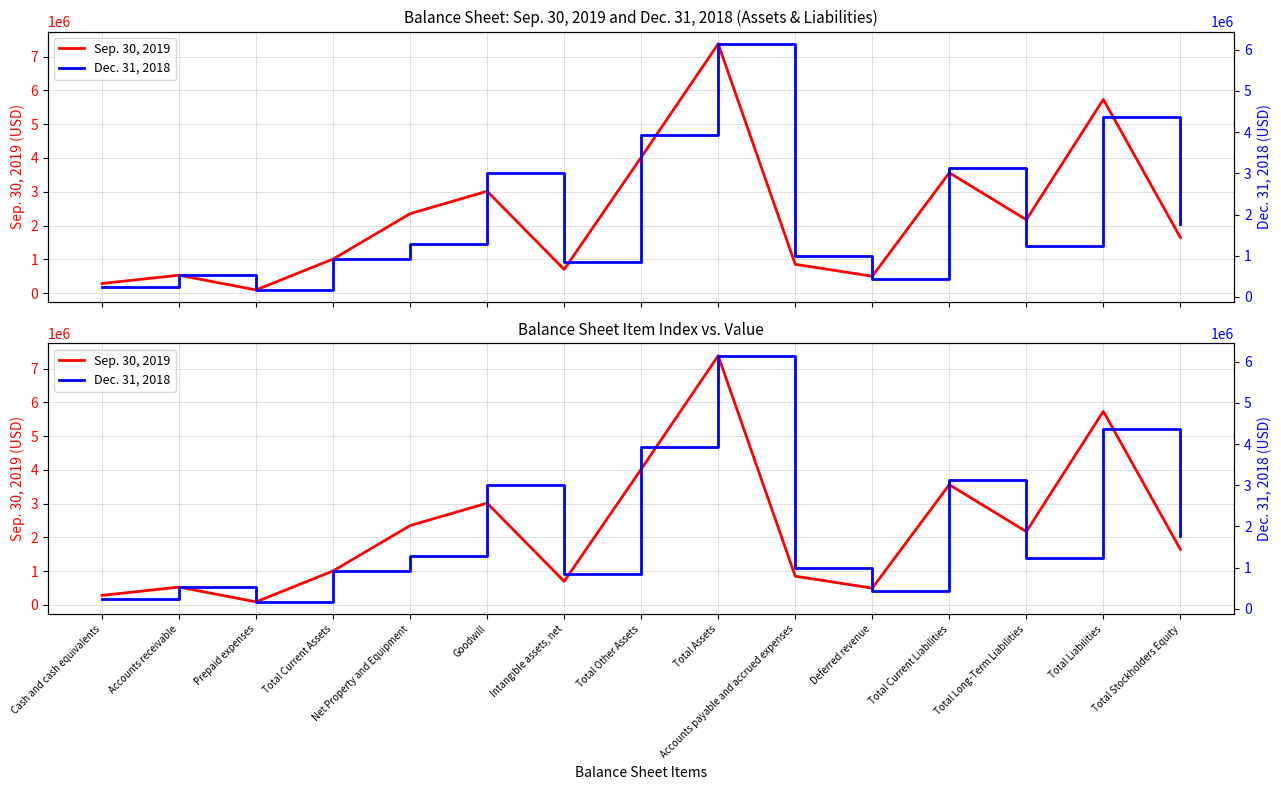

How many categories are shown in the chart?

15